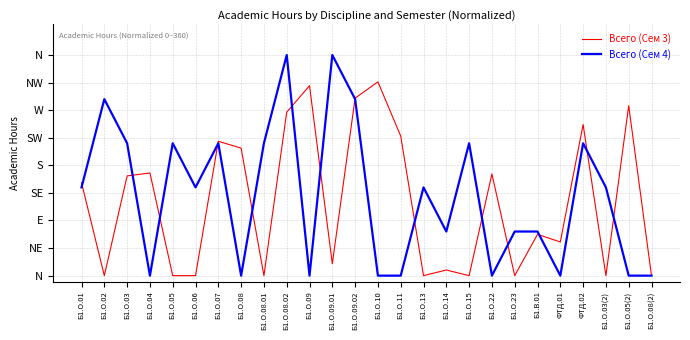

Where does the Всего (Сем 3) series first go above 151?

Б1.О.01